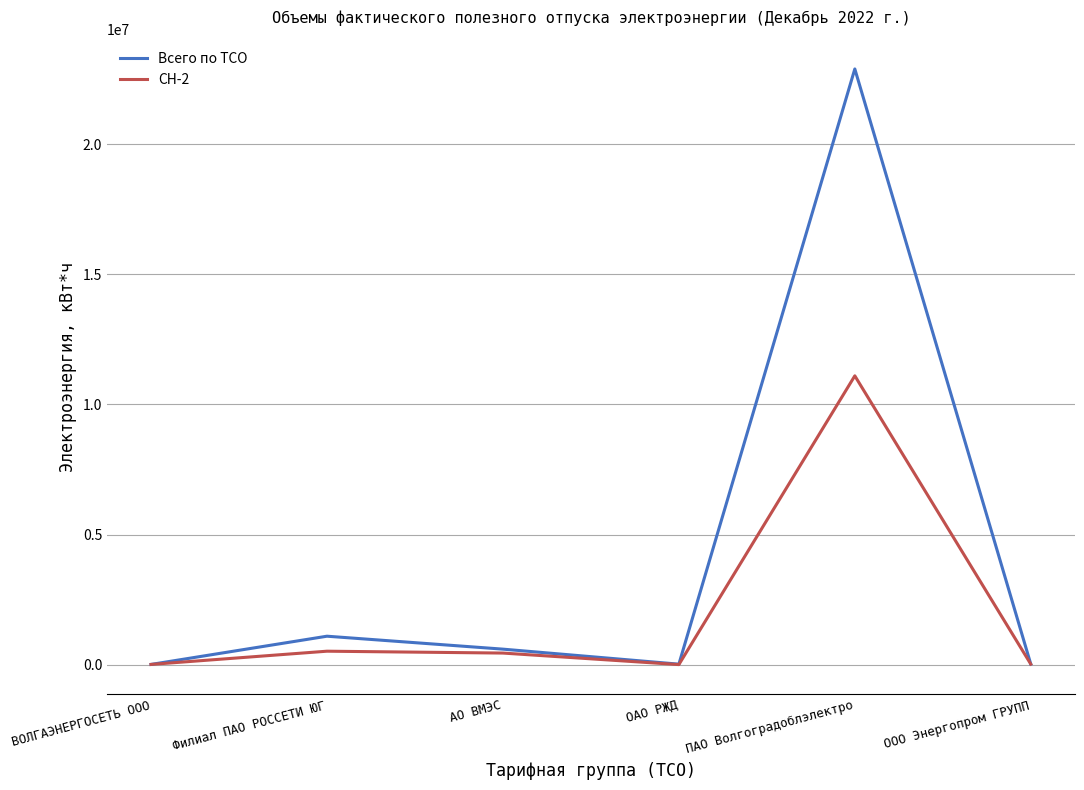

What position from the left is ОАО РЖД?

4